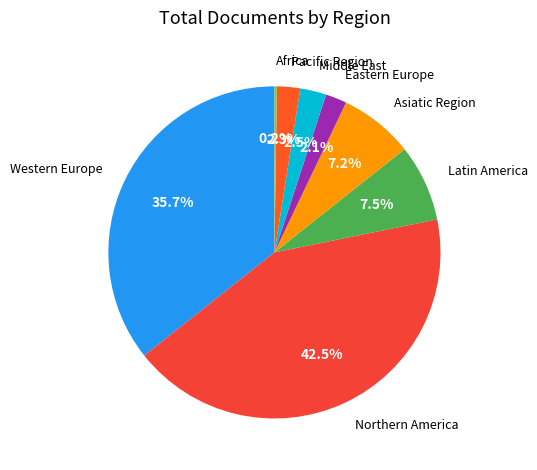

Is there a majority slice in this chart?

No